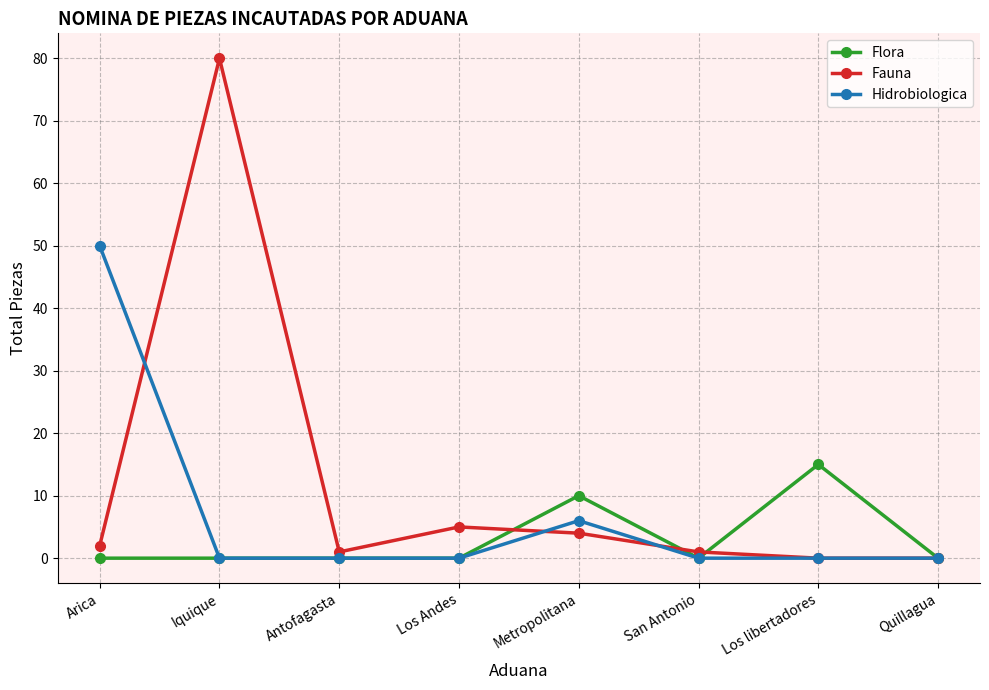

Rank the series by their maximum value, from lowest to highest.

Flora, Hidrobiologica, Fauna